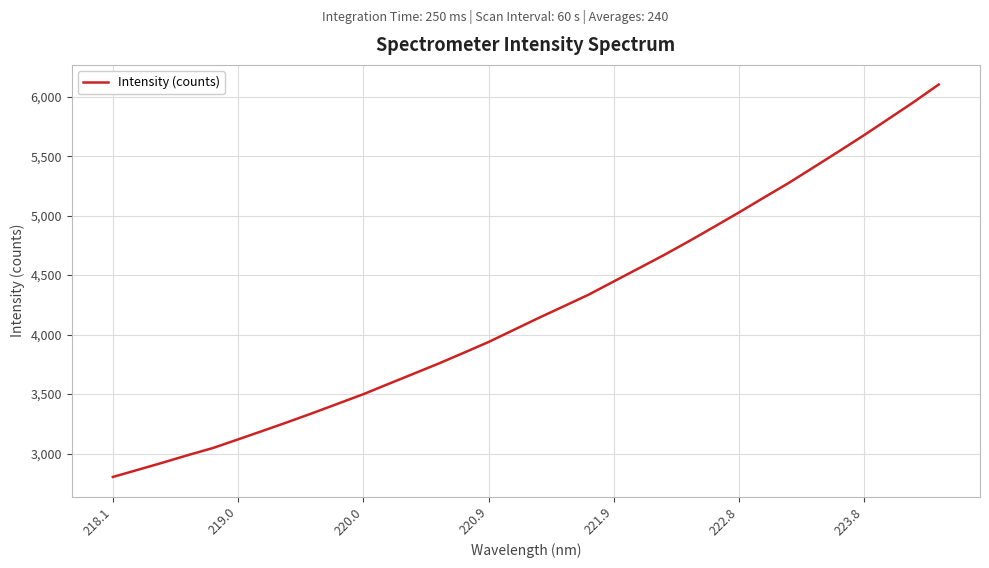

What is the average value?

4215.1